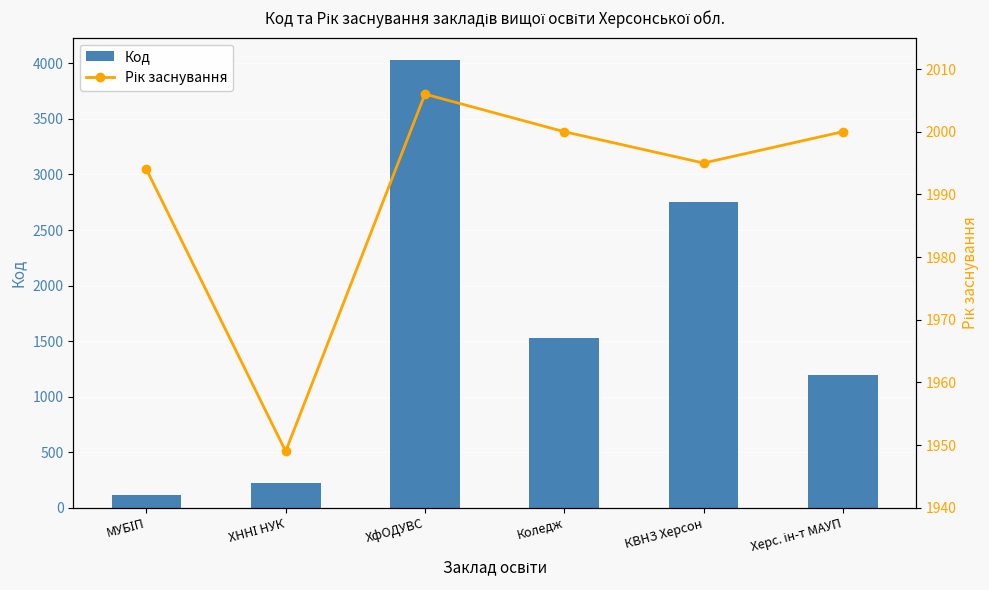

Which category has the lowest value across all series?

МУБІП